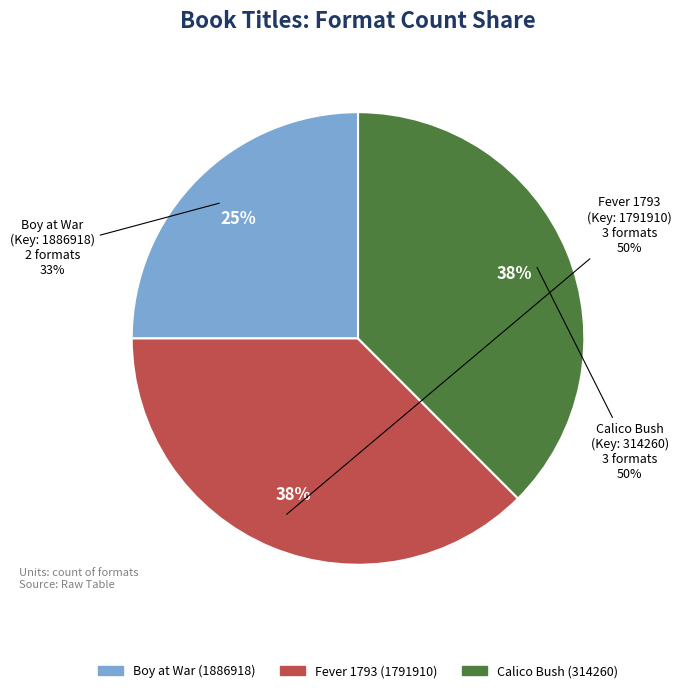

True or false: Calico Bush (314260) accounts for 38% of the total.

True